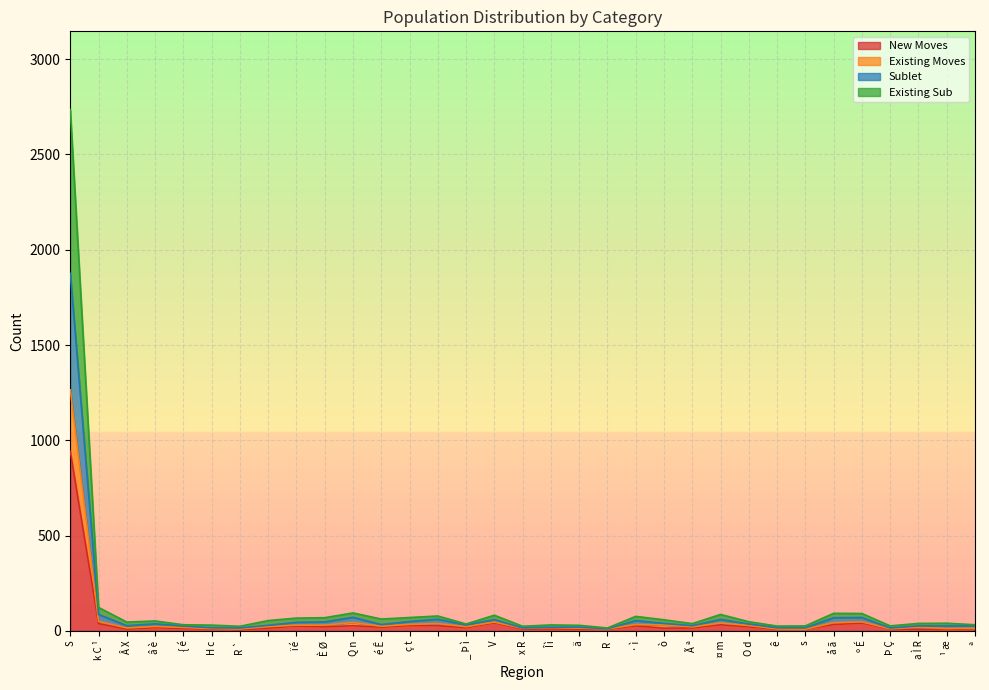

At which category is the sum across all series the highest?

S